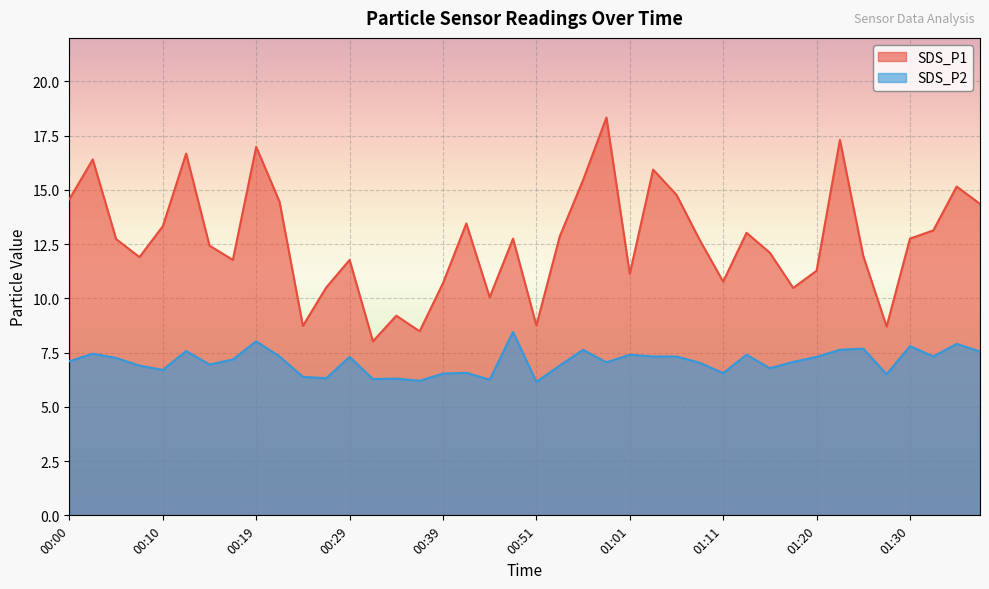

At 01:37, list the series in order from smallest to largest.

SDS_P2, SDS_P1